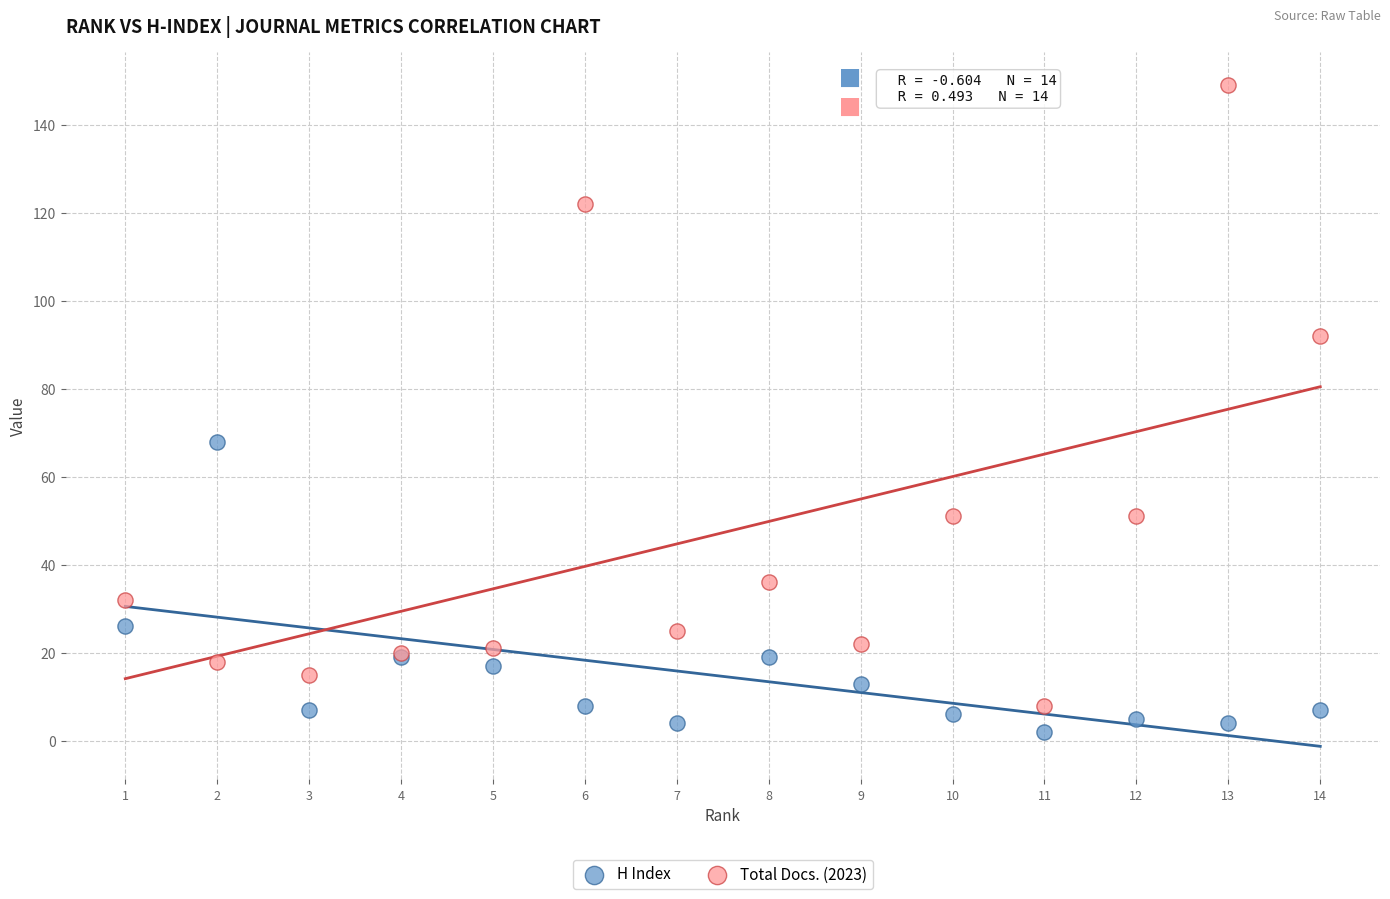

Which series has the widest spread of Y values?

Total Docs. (2023)